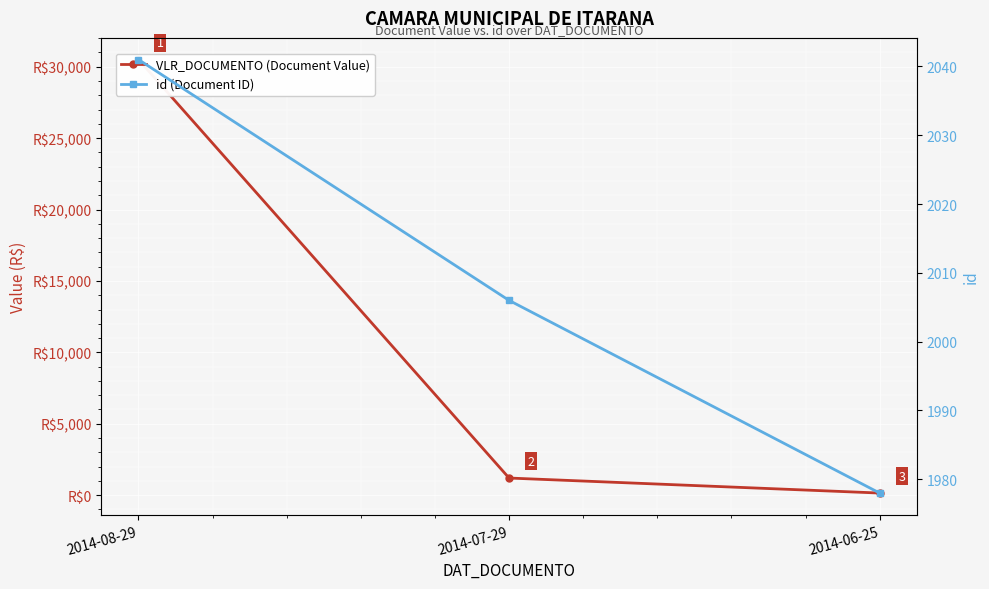

Count the id (Document ID) values in the range 1978 to 2041.

3